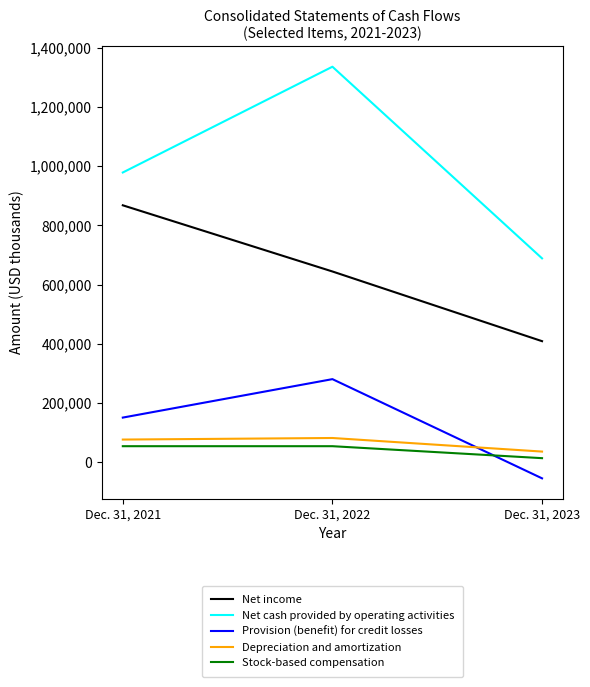

At which category is the sum across all series the highest?

Dec. 31, 2022